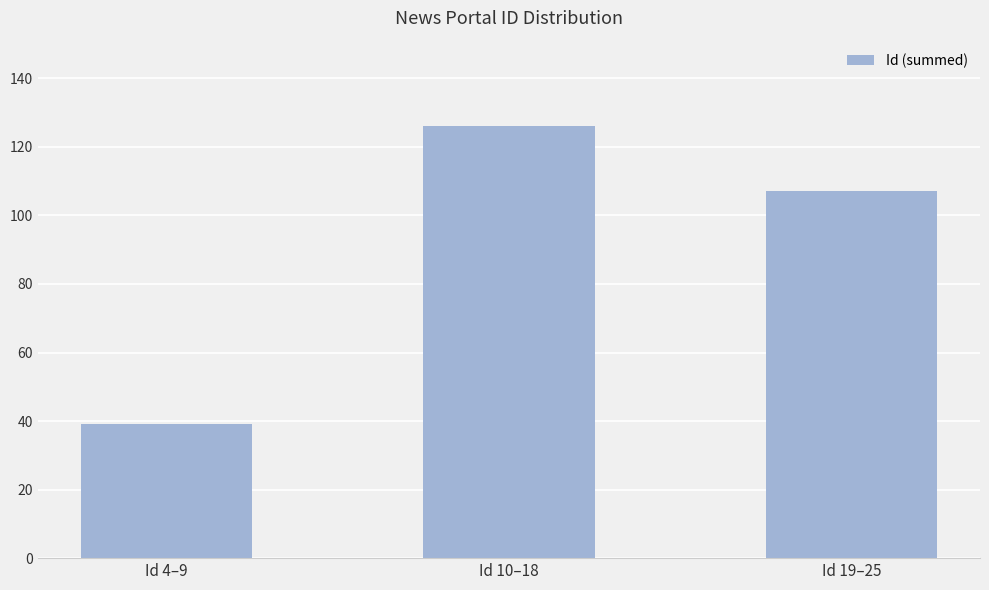

What is the label of the 3rd bar from the left?

Id 19–25